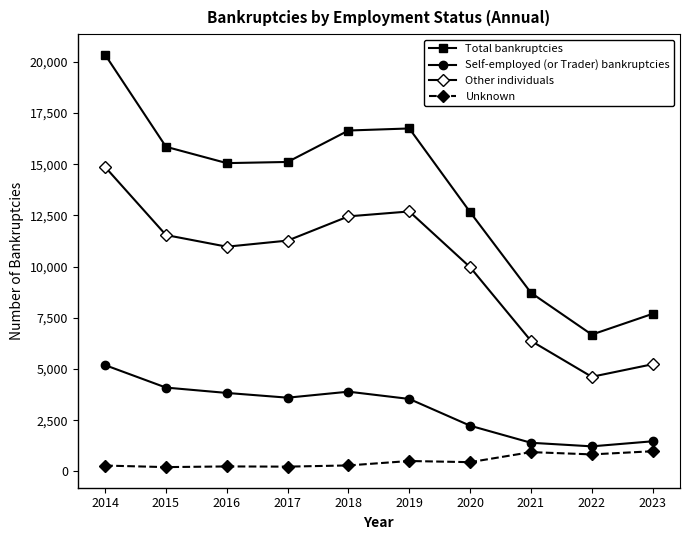

Does the chart have visible grid lines?

No